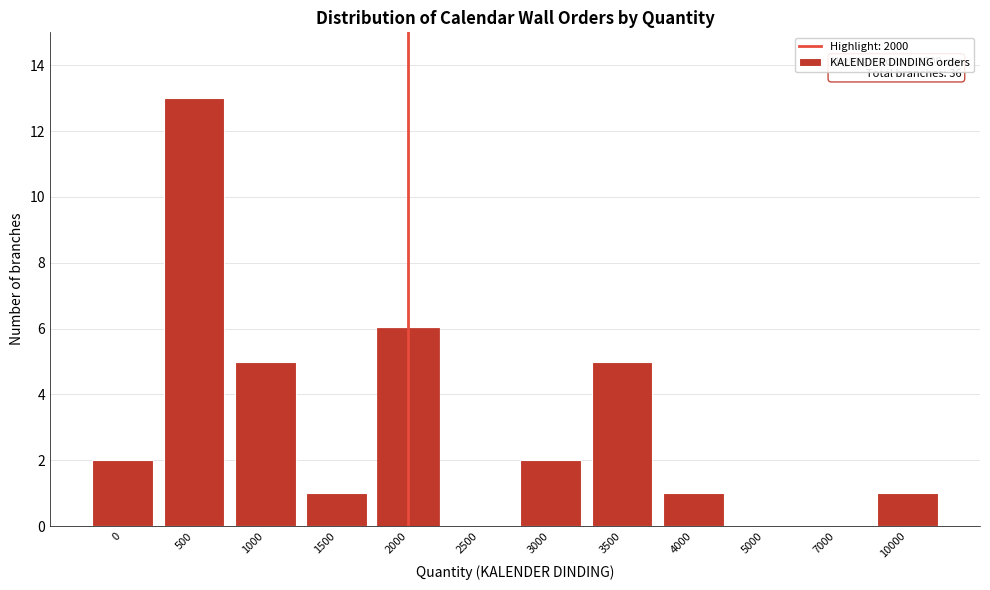

Reading left to right, extract all data points from this chart.

0=2	500=13	1000=5	1500=1	2000=6	2500=0	3000=2	3500=5	4000=1	5000=0	7000=0	10000=1